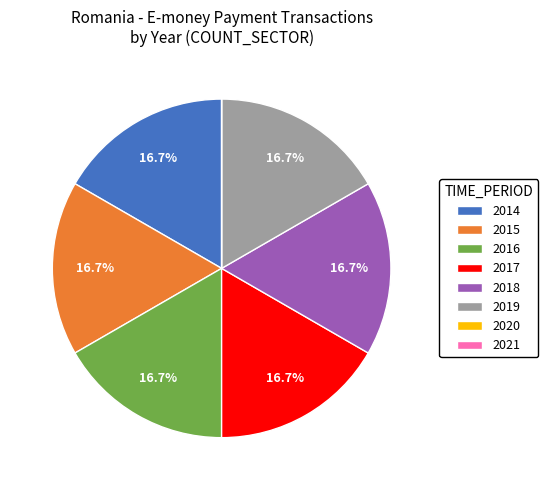

What is the ratio of the value at 2015 to the value at 2018?

1.0